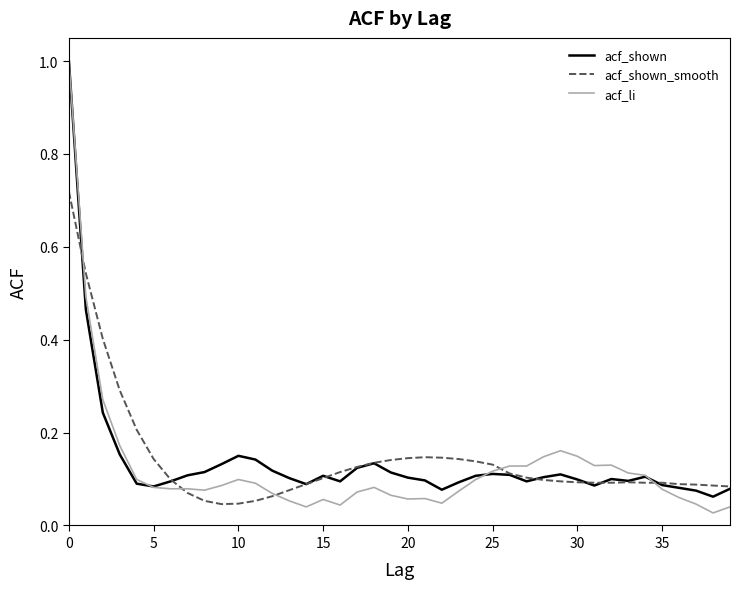

Which series has the widest spread of values?

acf_li